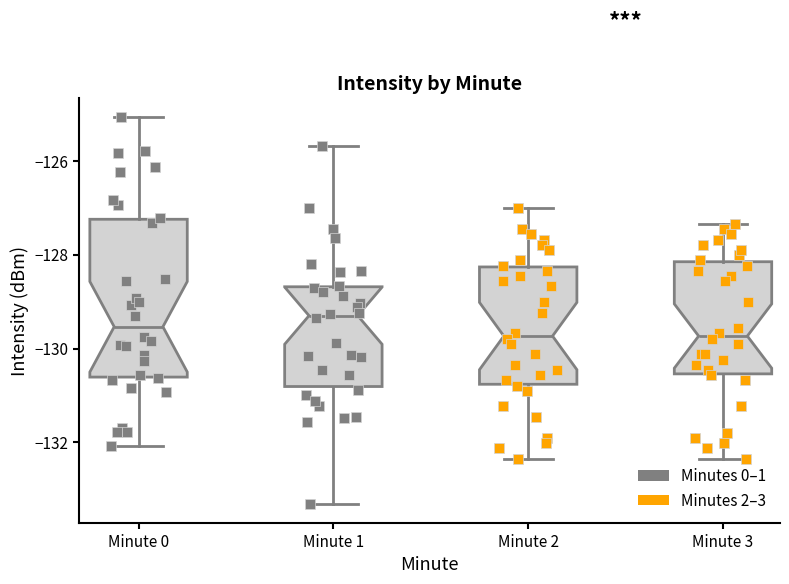

Which box is the tallest, from its lower edge to its upper edge?

Minute 0